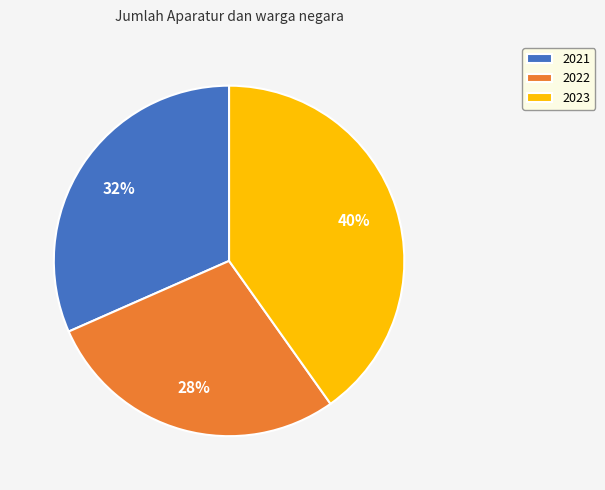

True or false: 2023 accounts for 33% of the total.

False